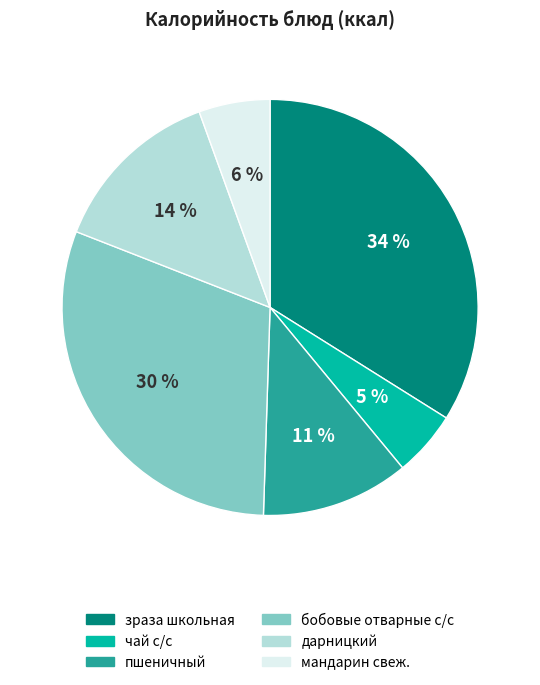

Approximately how many times larger is the value at пшеничный compared to зраза школьная?

0.3